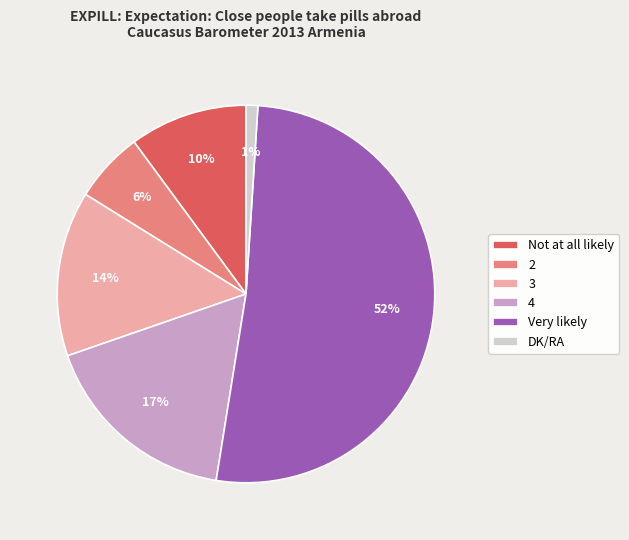

What is the majority slice?

Very likely